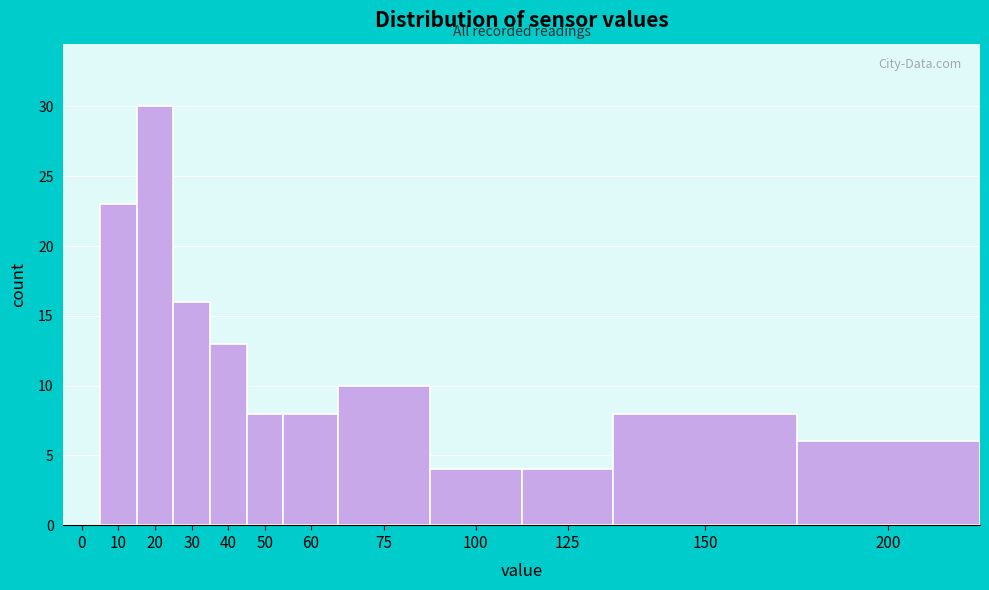

Reading left to right, transcribe all the data shown in this chart.

0=0	10=23	20=30	30=16	40=13	50=8	60=8	75=10	100=4	125=4	150=8	200=6